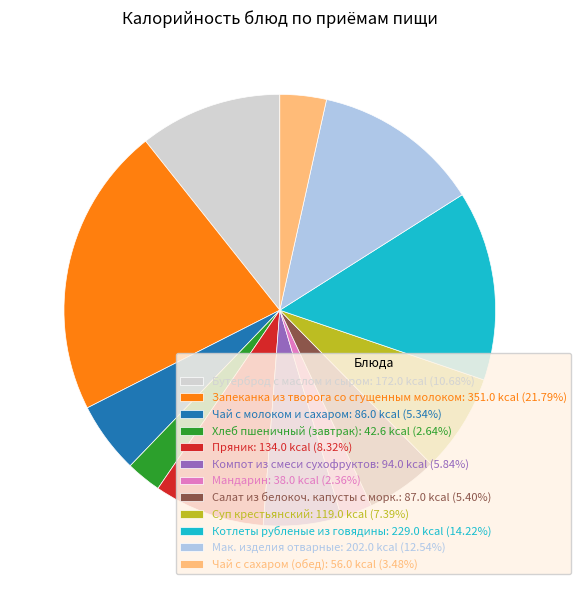

Combined, do Компот из смеси сухофруктов: 94.0 kcal (5.84%) and Мак. изделия отварные: 202.0 kcal (12.54%) account for over 50%?

No